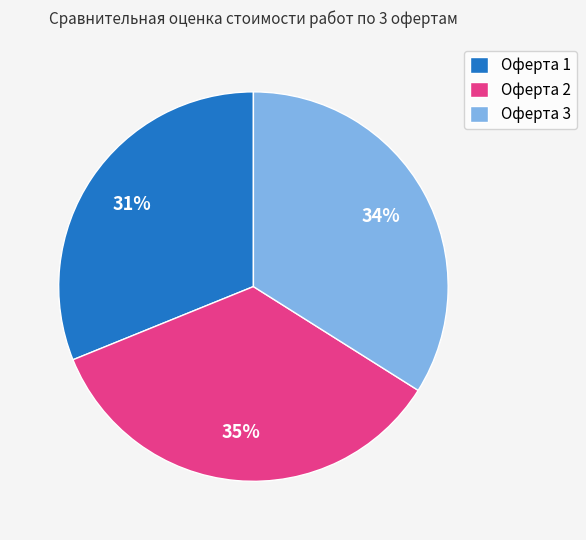

To the nearest percent, what is the difference between the Оферта 1 and Оферта 2 slice percentages?

4%